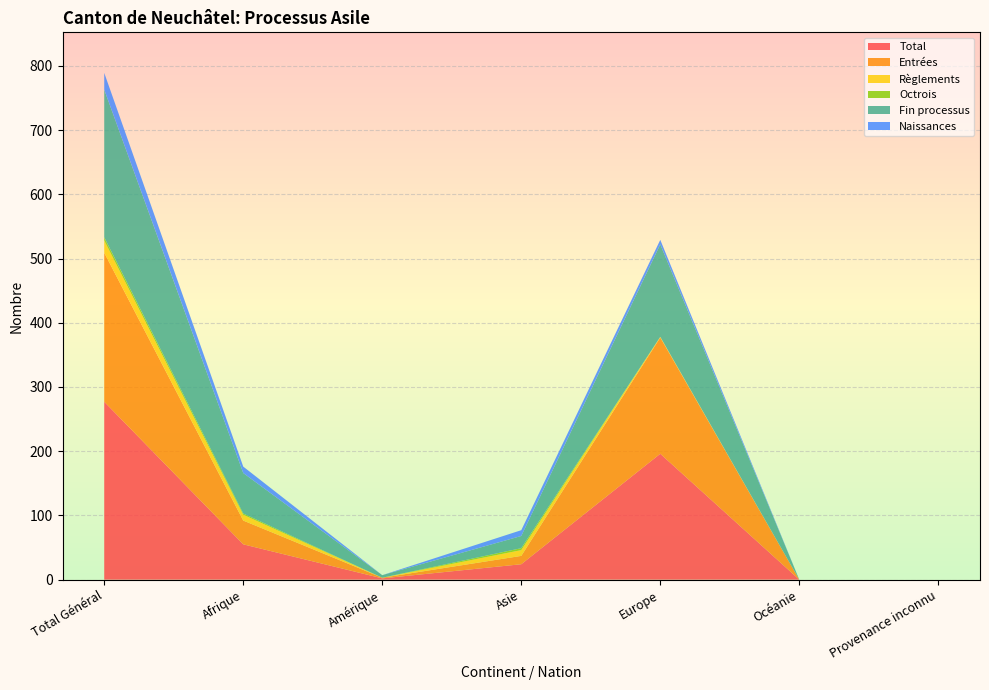

Reading left to right, list all the values displayed in this chart.

Total: Total Général=277	Afrique=55	Amérique=2	Asie=24	Europe=196	Océanie=0	Provenance inconnu=0
Entrées: Total Général=232	Afrique=37	Amérique=1	Asie=13	Europe=181	Océanie=0	Provenance inconnu=0
Règlements: Total Général=19	Afrique=9	Amérique=0	Asie=9	Europe=1	Océanie=0	Provenance inconnu=0
Octrois: Total Général=5	Afrique=2	Amérique=0	Asie=3	Europe=0	Océanie=0	Provenance inconnu=0
Fin processus: Total Général=230	Afrique=63	Amérique=4	Asie=19	Europe=144	Océanie=0	Provenance inconnu=0
Naissances: Total Général=26	Afrique=10	Amérique=0	Asie=9	Europe=7	Océanie=0	Provenance inconnu=0